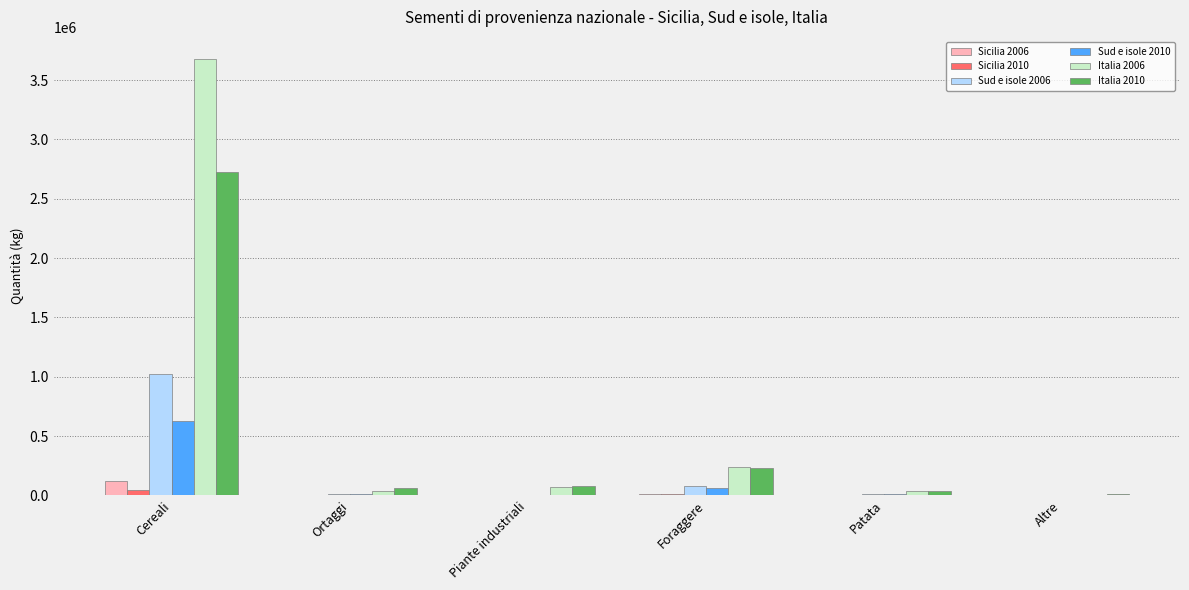

At which label does Italia 2006 reach its peak?

Cereali